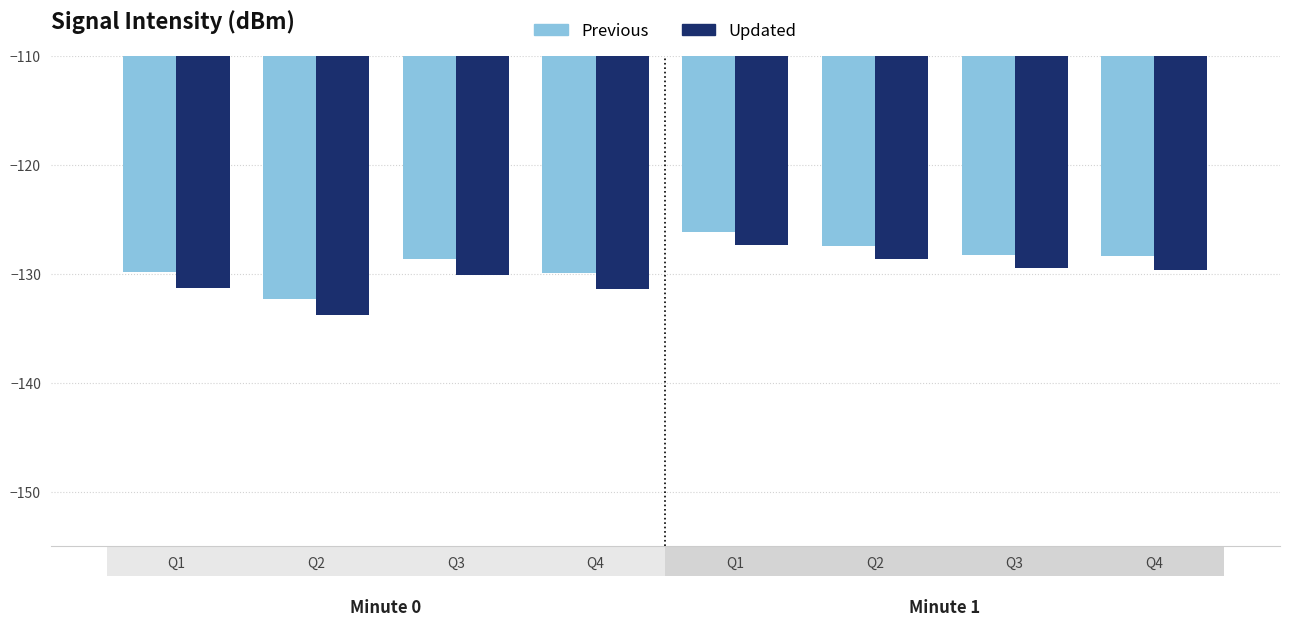

Which series has the widest spread of values?

Updated